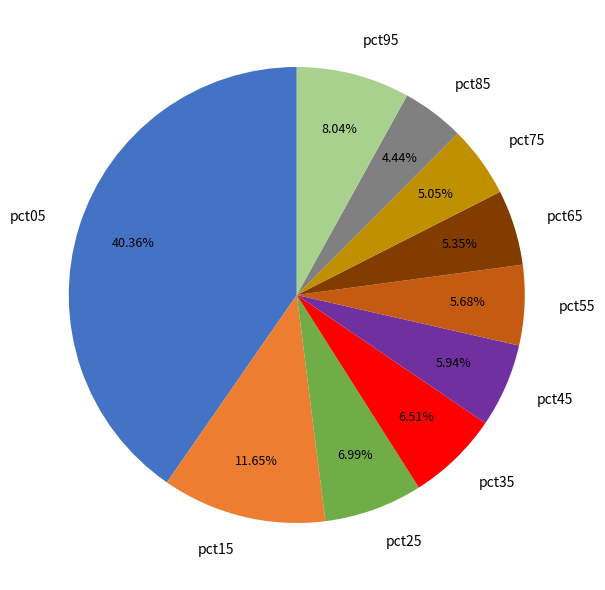

Which has a higher value, pct95 or pct25?

pct95